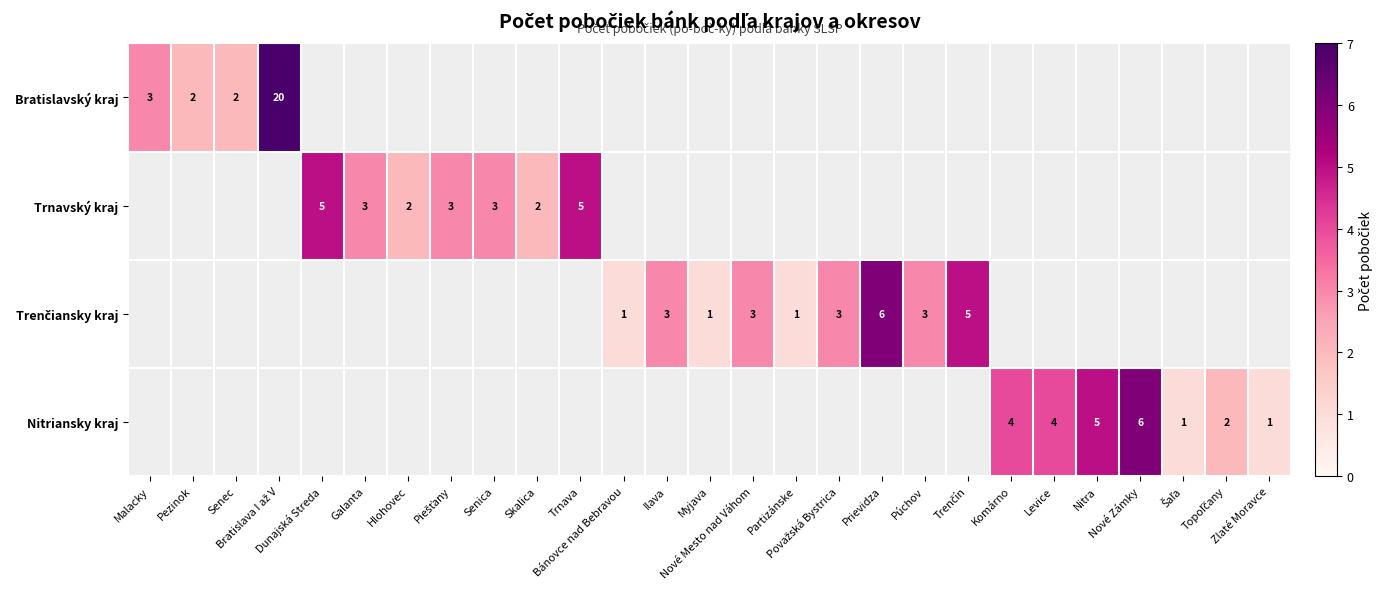

Which series has the widest spread of values?

Bratislavský kraj